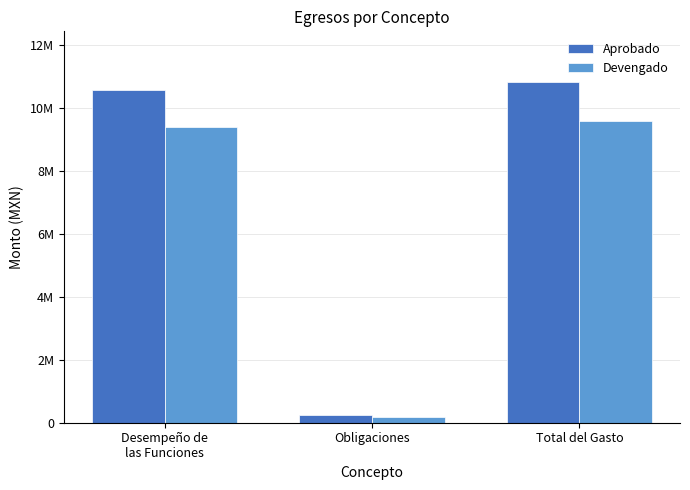

Does the chart contain stacked bars?

No